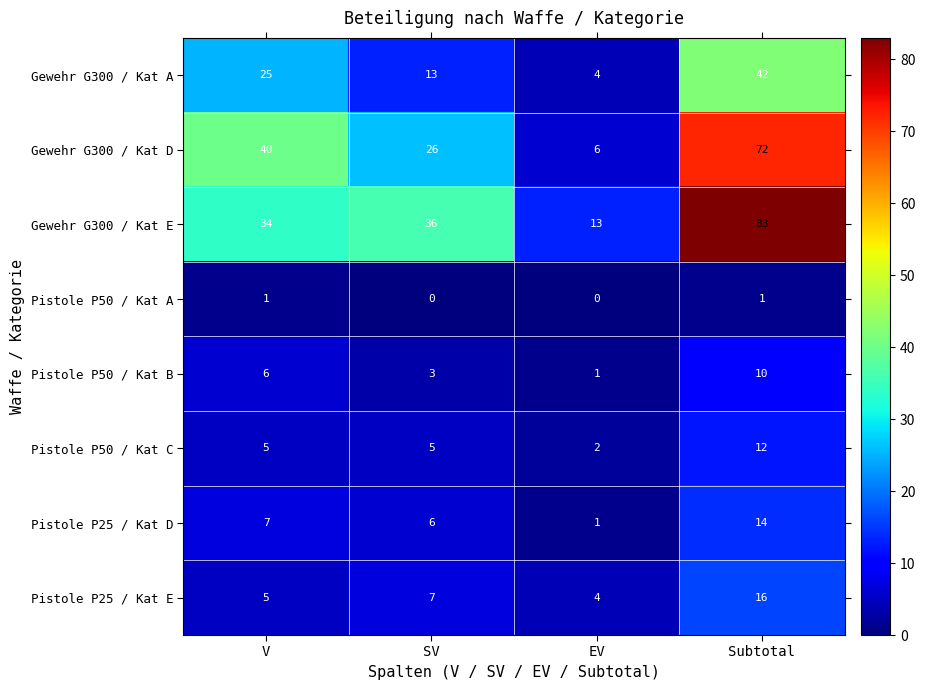

What is the difference between the maximum and minimum values in the Pistole P50 / Kat C series?

10